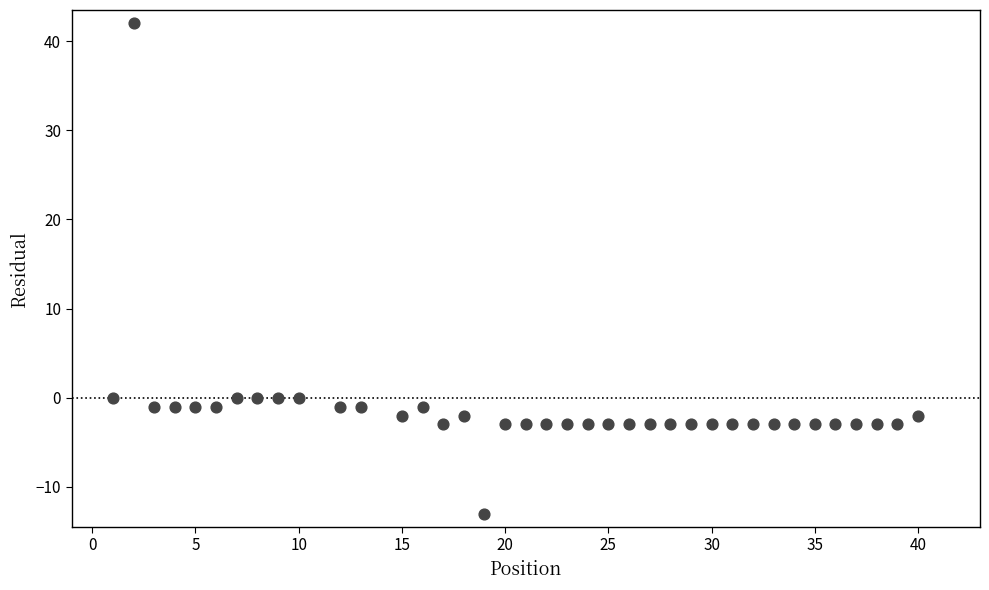

What is the range of X values (max minus min)?

39